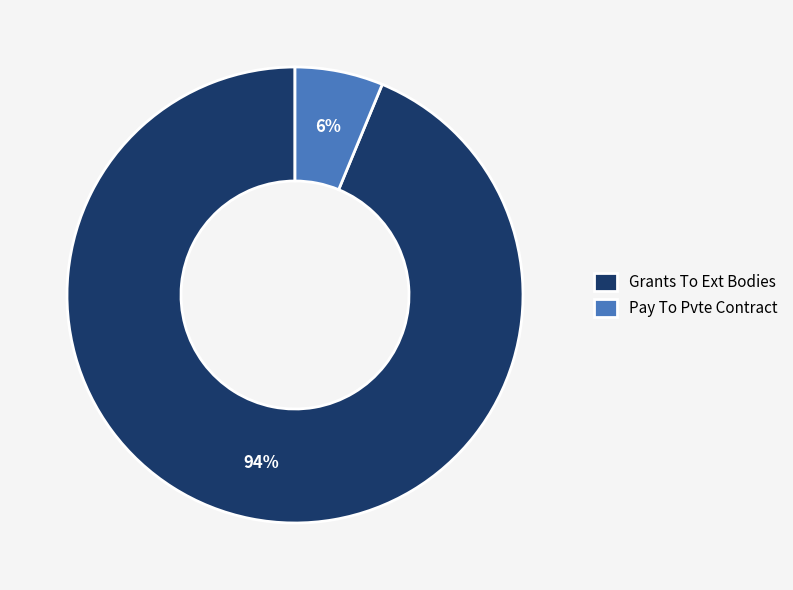

How many slices are in this pie chart?

2